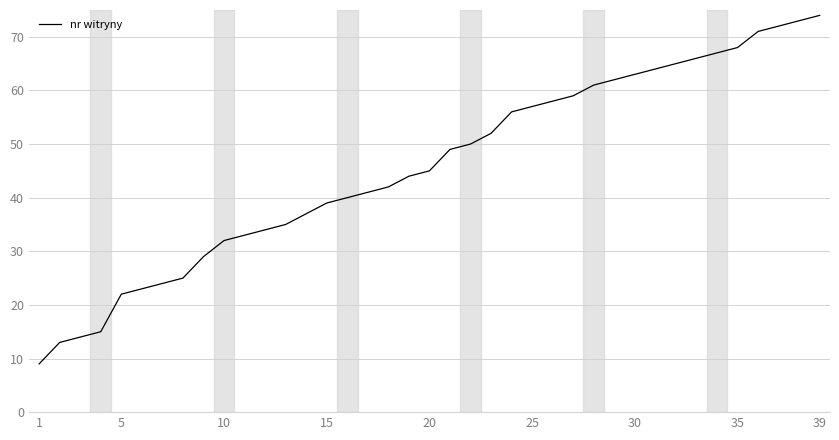

What is the difference between the maximum and minimum values?

65